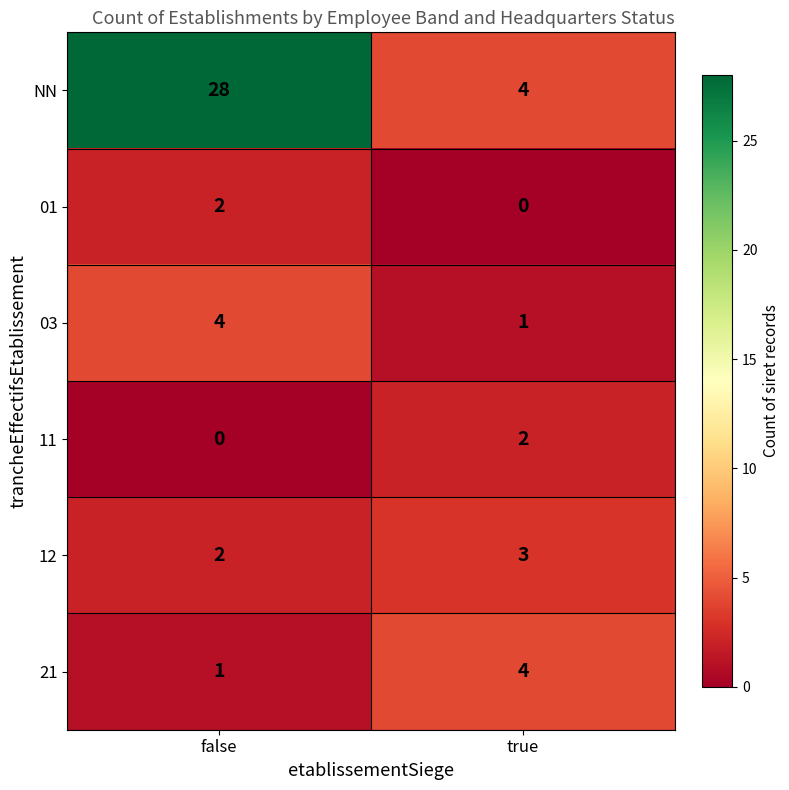

Is it true that 21 equals 1 at false?

True